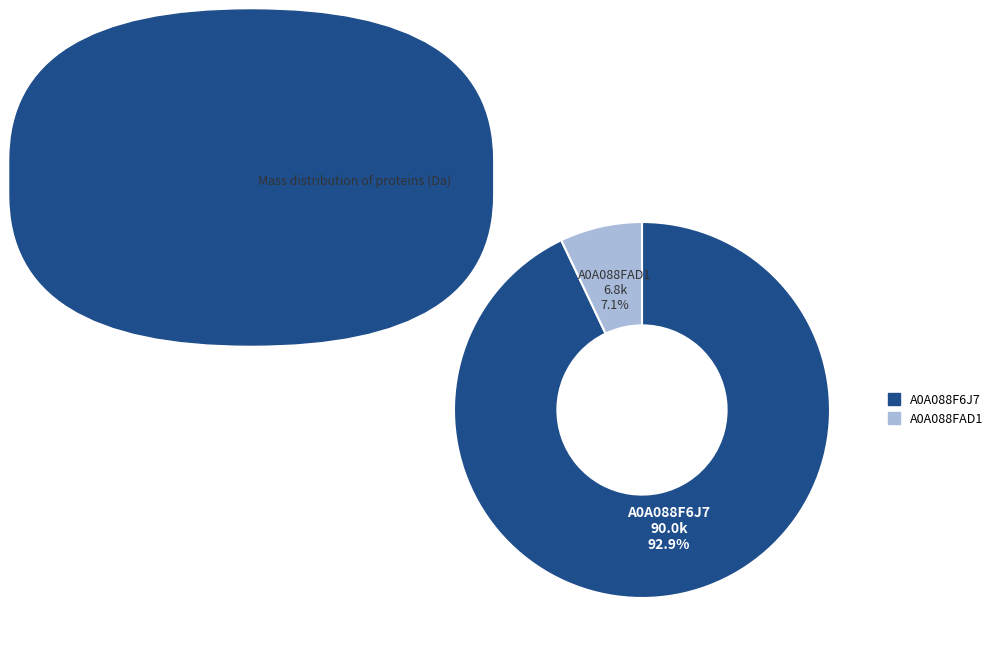

Does any single category account for the majority?

Yes